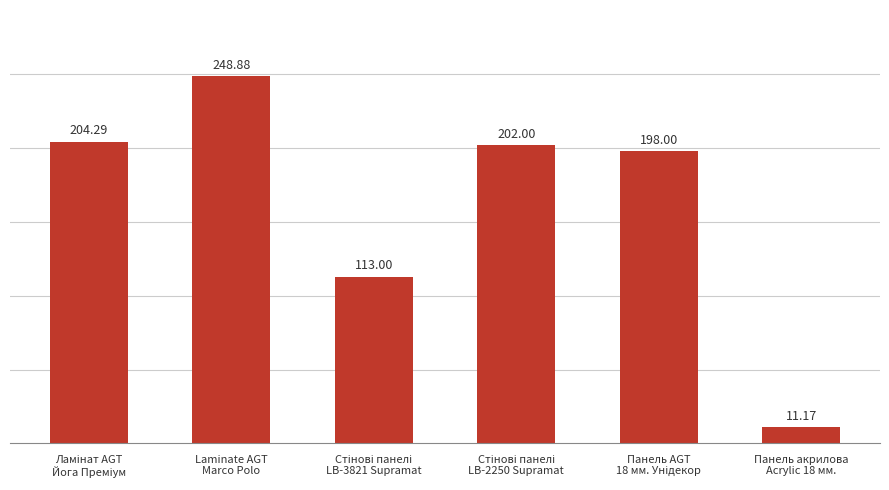

What is the sum of all values?

977.3